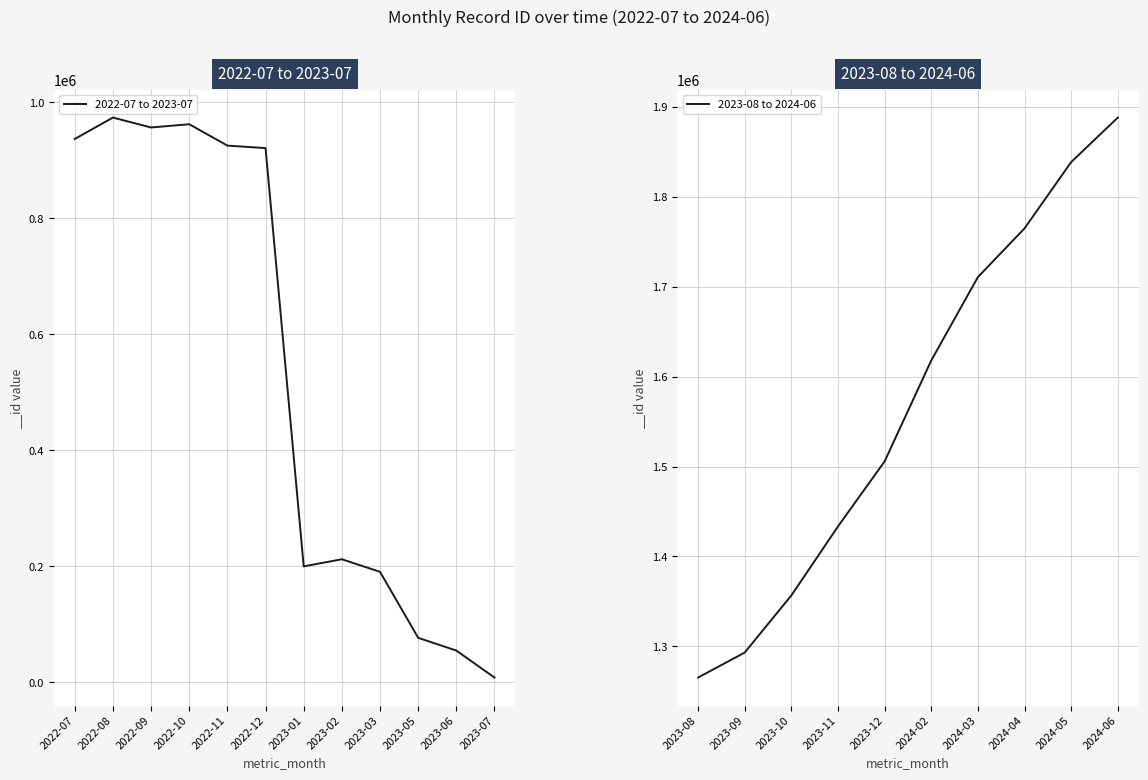

The chart shows a value of 325972 at 2022-10. True or false?

False